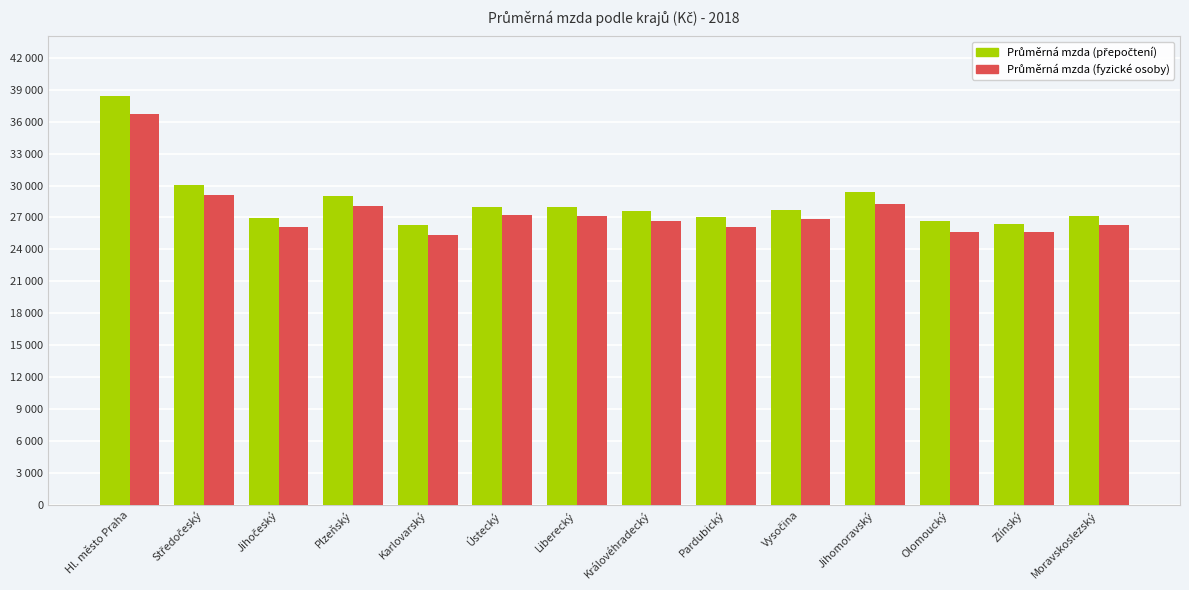

Are the bars grouped side by side (vs. stacked)?

Yes